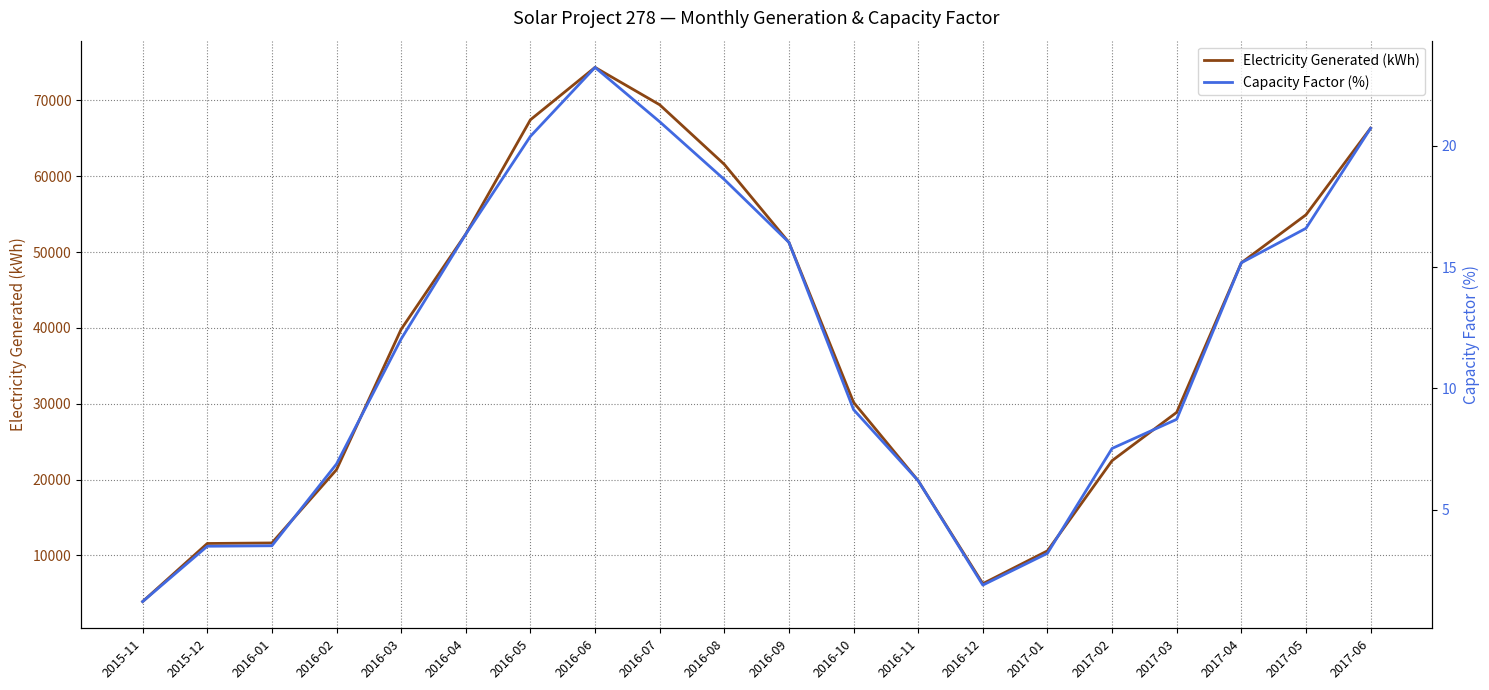

True or false: Capacity Factor (%) and Electricity Generated (kWh) cross at least once.

False